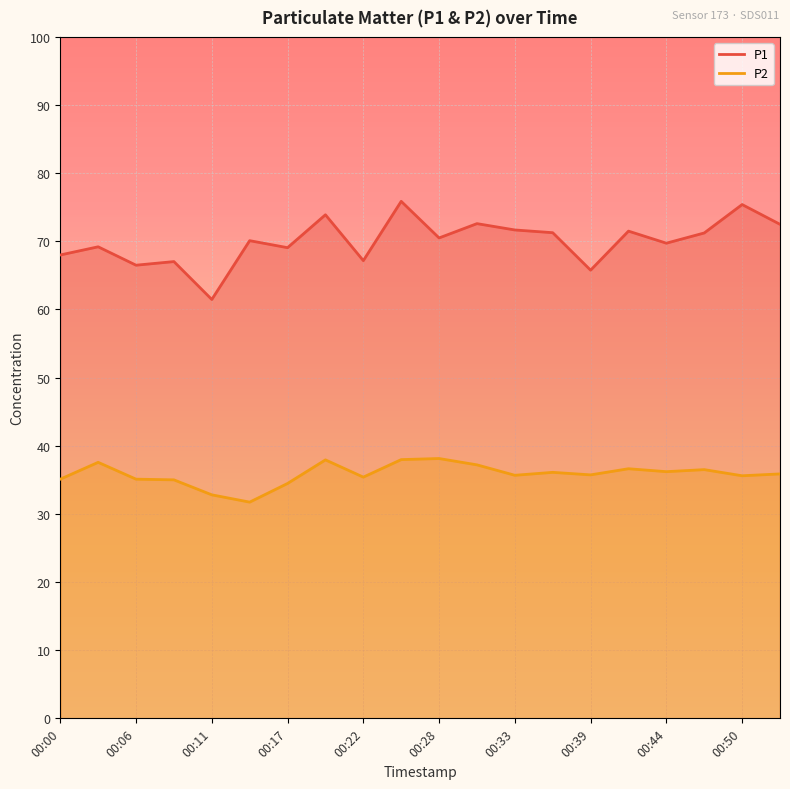

What is the approximate value of P2 at 00:14?

31.7